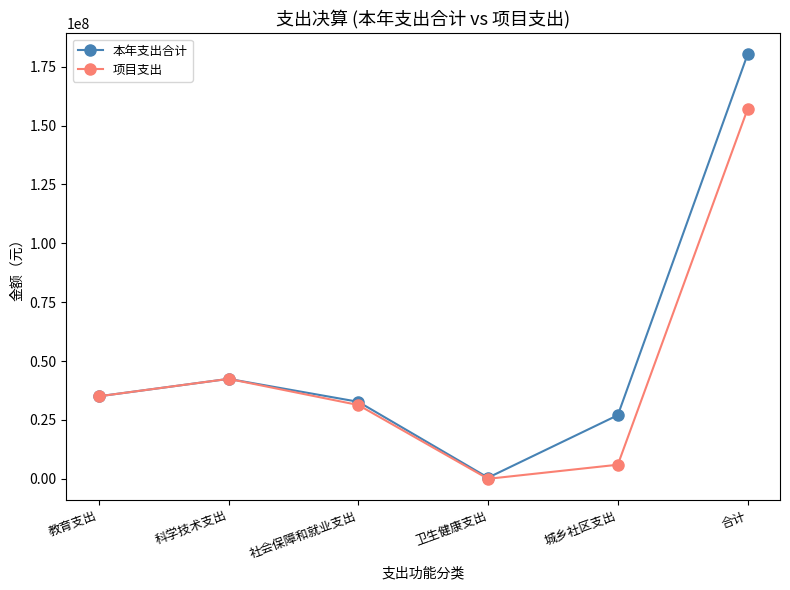

How many interior local valleys does the 项目支出 series have?

1